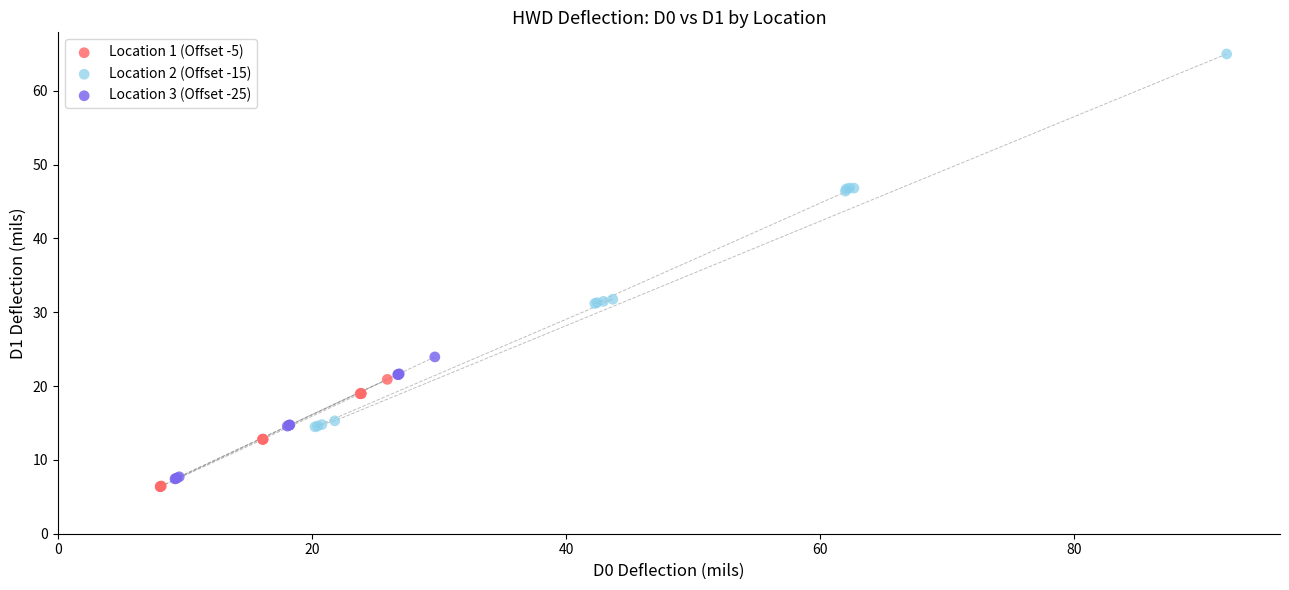

Which series contains the highest Y value?

Location 2 (Offset -15)